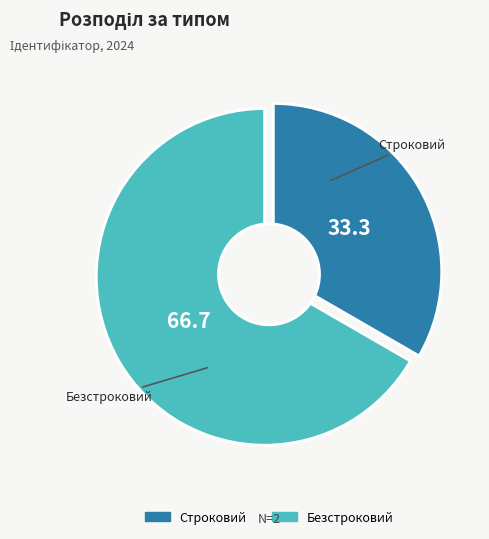

The Строковий slice represents 33% of the pie. True or false?

True